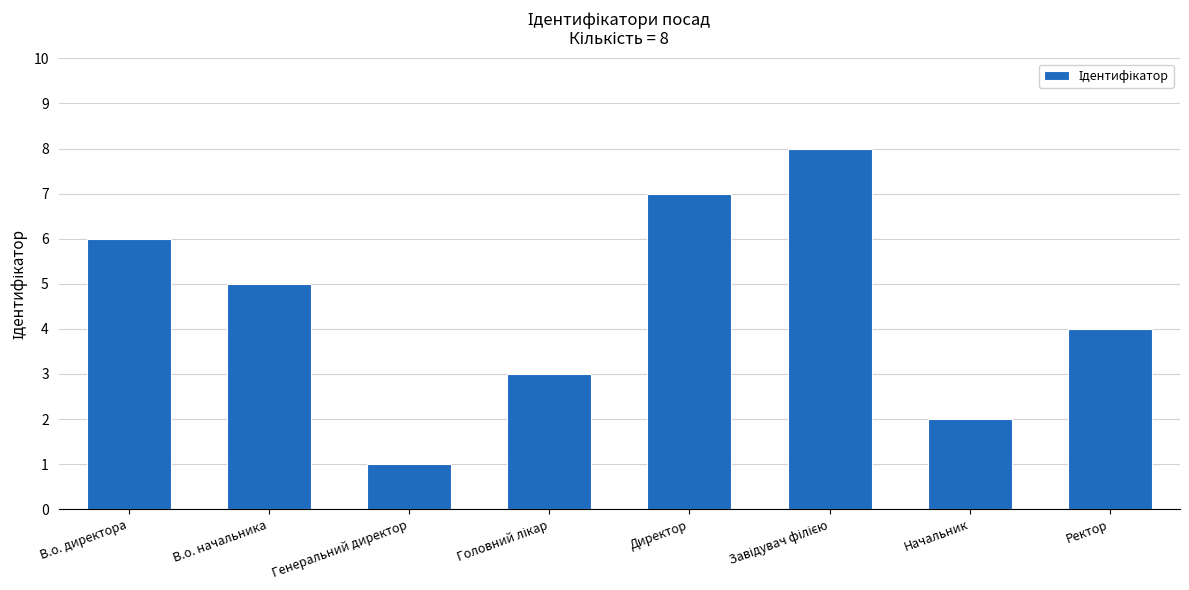

Which has a higher value, Начальник or Ректор?

Ректор